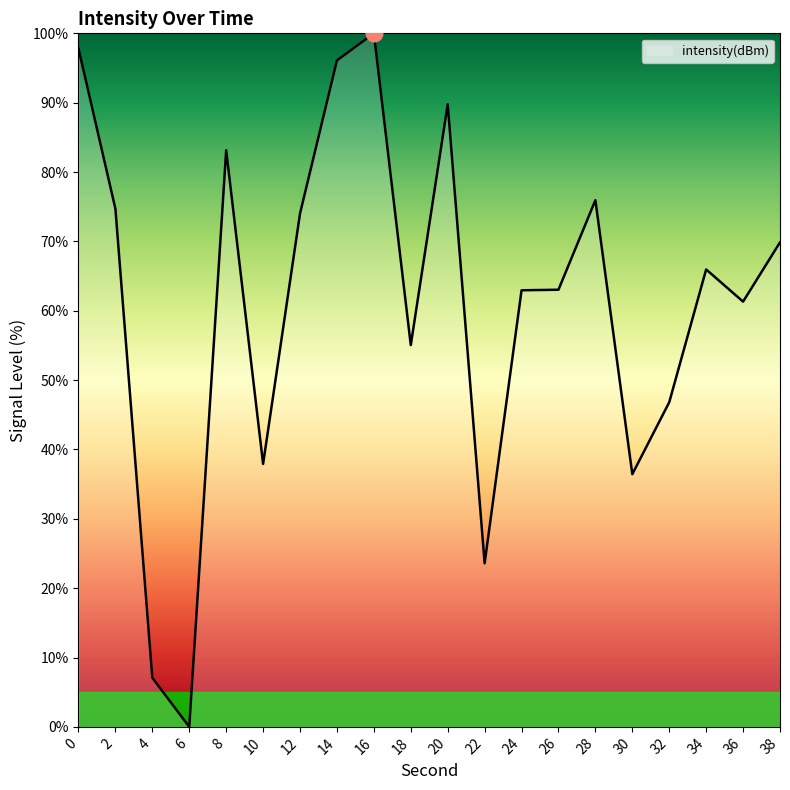

What is the change in value from 8 to 32?

-36.3